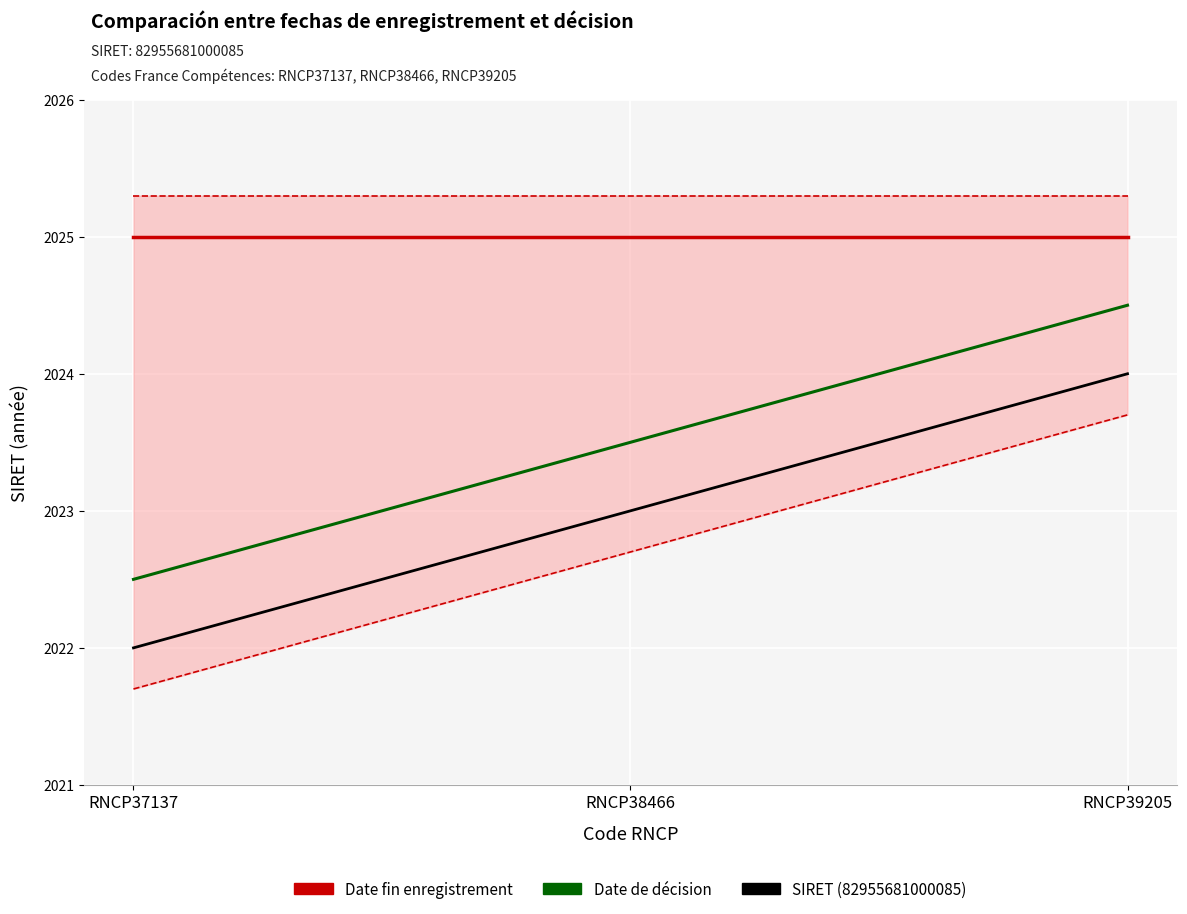

What is the total value across all series at RNCP37137?

6069.5